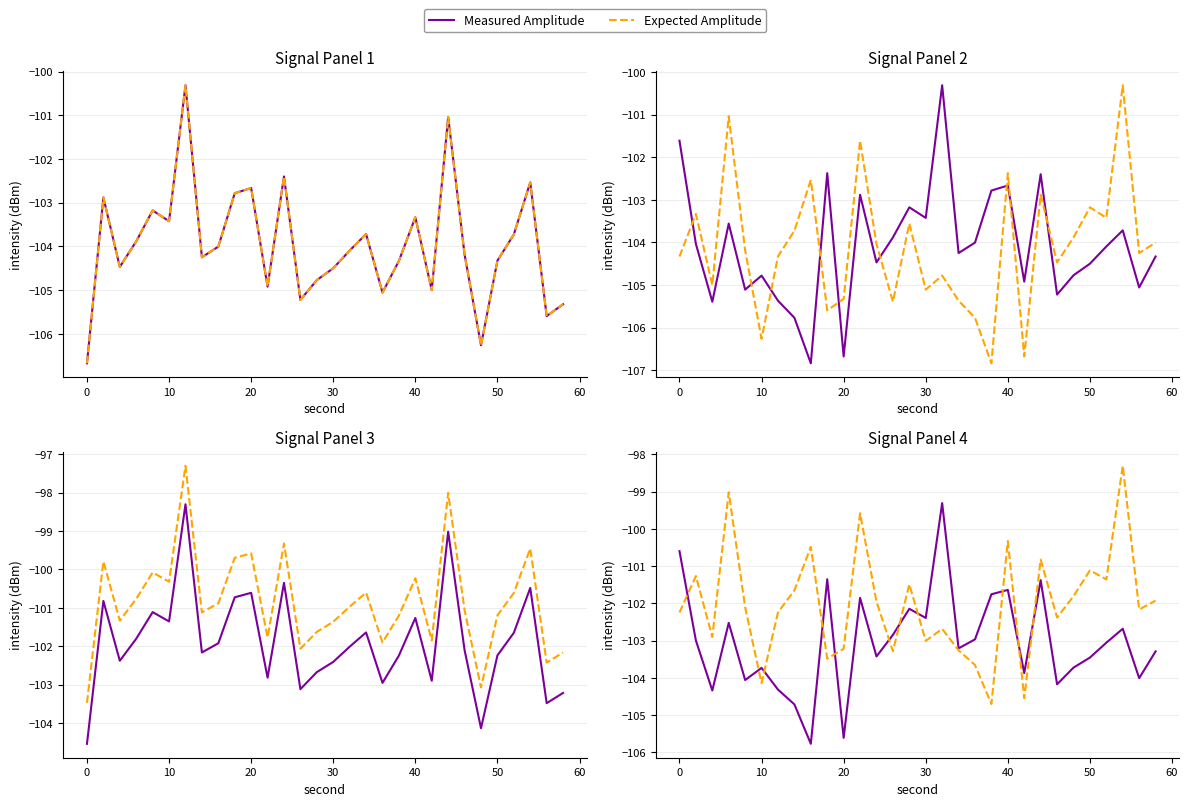

How many series are shown in this chart?

2